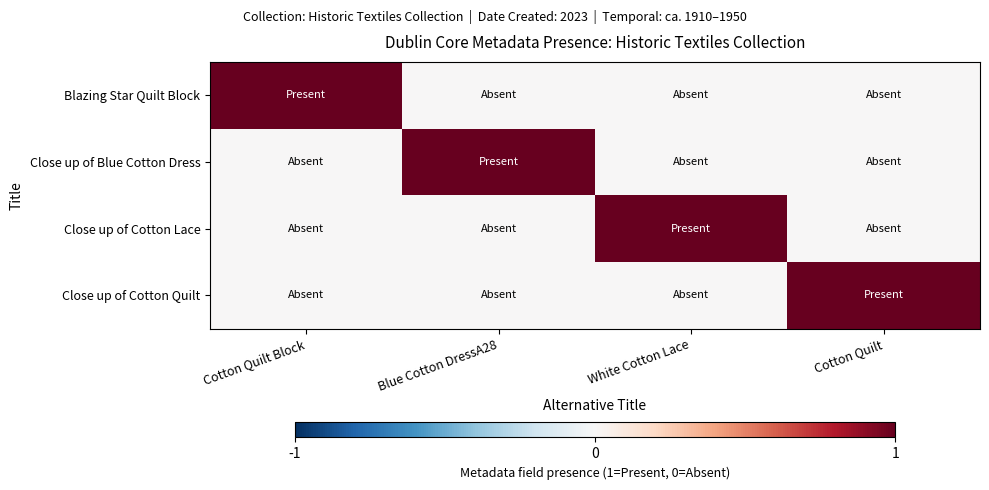

Reading right to left, transcribe all the data shown in this chart.

Blazing Star Quilt Block: Cotton Quilt=0	White Cotton Lace=0	Blue Cotton DressA28=0	Cotton Quilt Block=1
Close up of Blue Cotton Dress: Cotton Quilt=0	White Cotton Lace=0	Blue Cotton DressA28=1	Cotton Quilt Block=0
Close up of Cotton Lace: Cotton Quilt=0	White Cotton Lace=1	Blue Cotton DressA28=0	Cotton Quilt Block=0
Close up of Cotton Quilt: Cotton Quilt=1	White Cotton Lace=0	Blue Cotton DressA28=0	Cotton Quilt Block=0